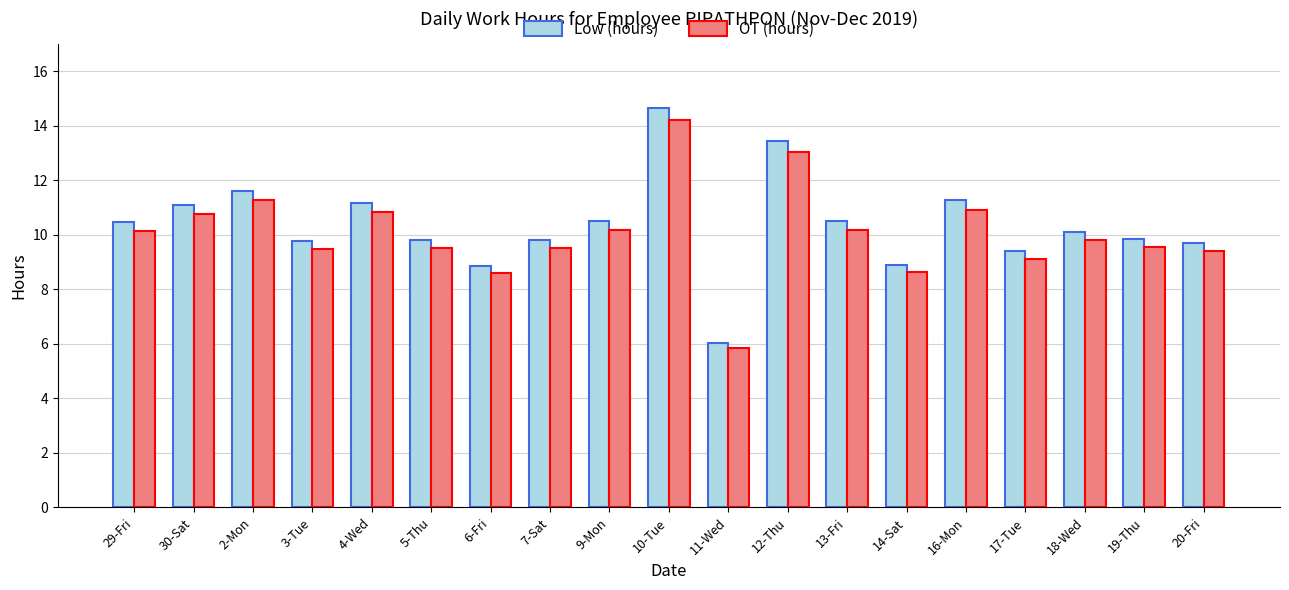

What is the greatest value displayed?

14.7